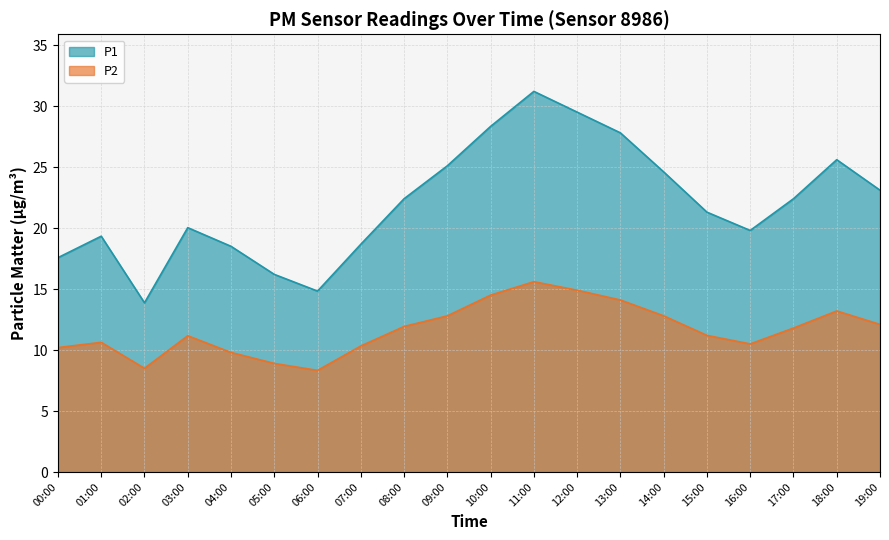

What is the label of the 18th point from the left?

17:00